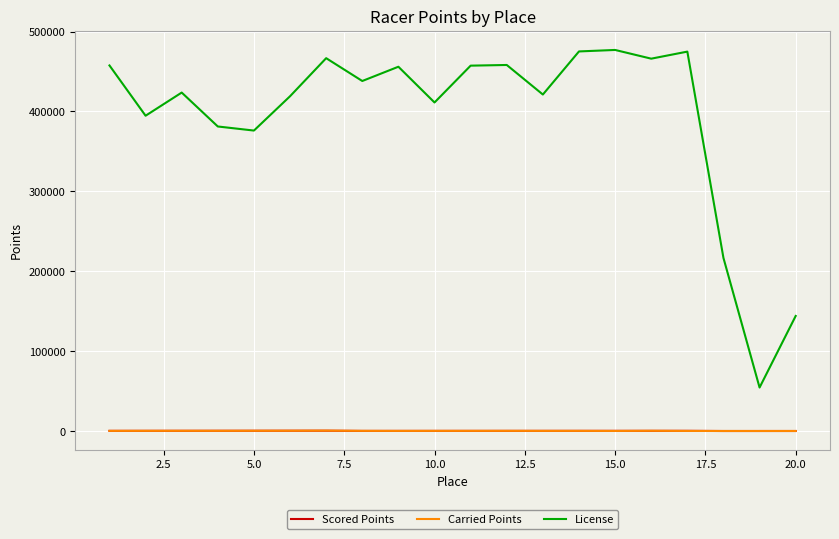

What are all the series names shown in the legend?

Scored Points, Carried Points, License